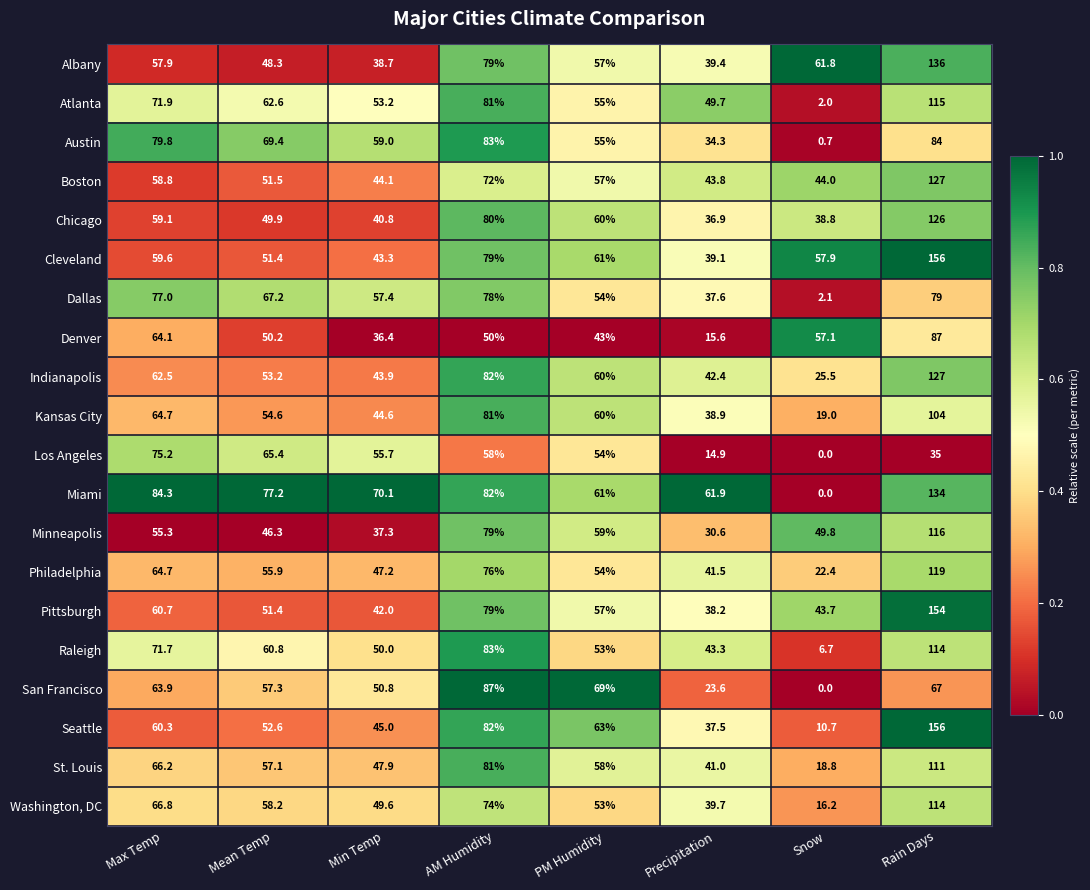

Which category has the lowest value in the Boston series?

Precipitation